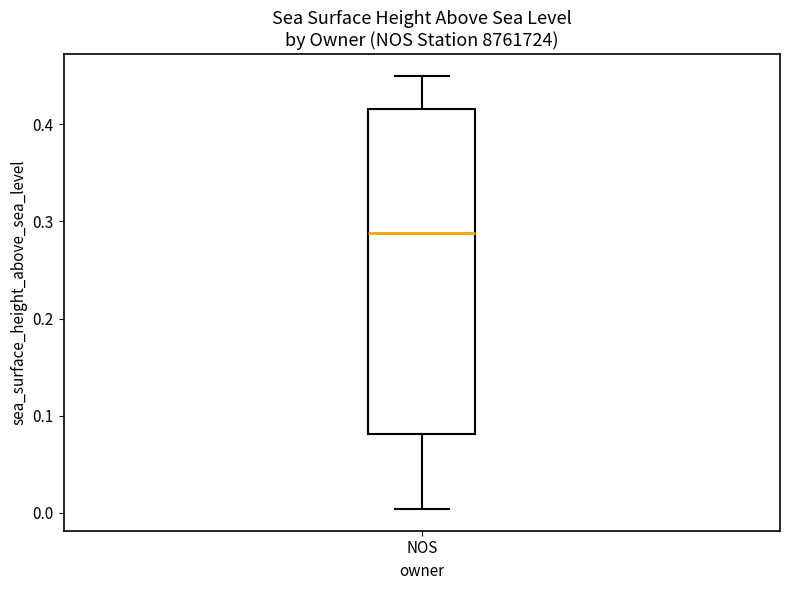

Read this box plot against the y-axis: the position of the median line, the range covered by the box, and the ends of both whiskers. The values are not printed on the chart, so give them approximately, as read against the axis.

median 0.29, box 0.08 to 0.42, whiskers 0.00 to 0.45